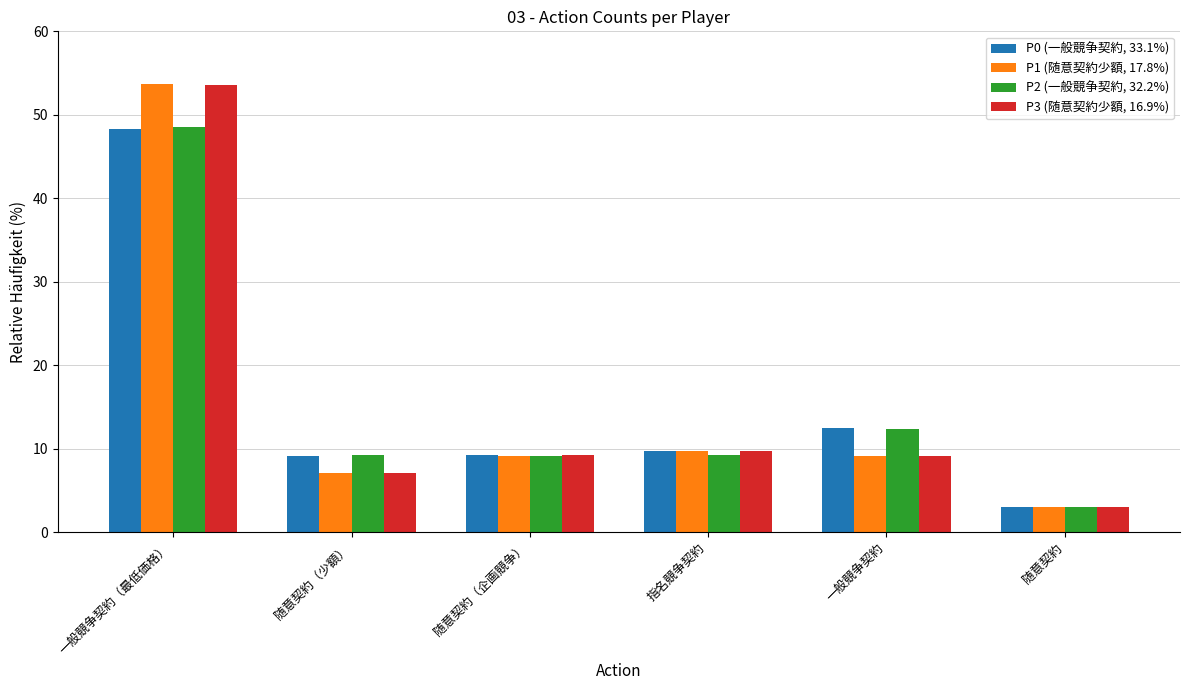

What is the sum of all P1 (随意契約少額, 17.8%) values?

91.9